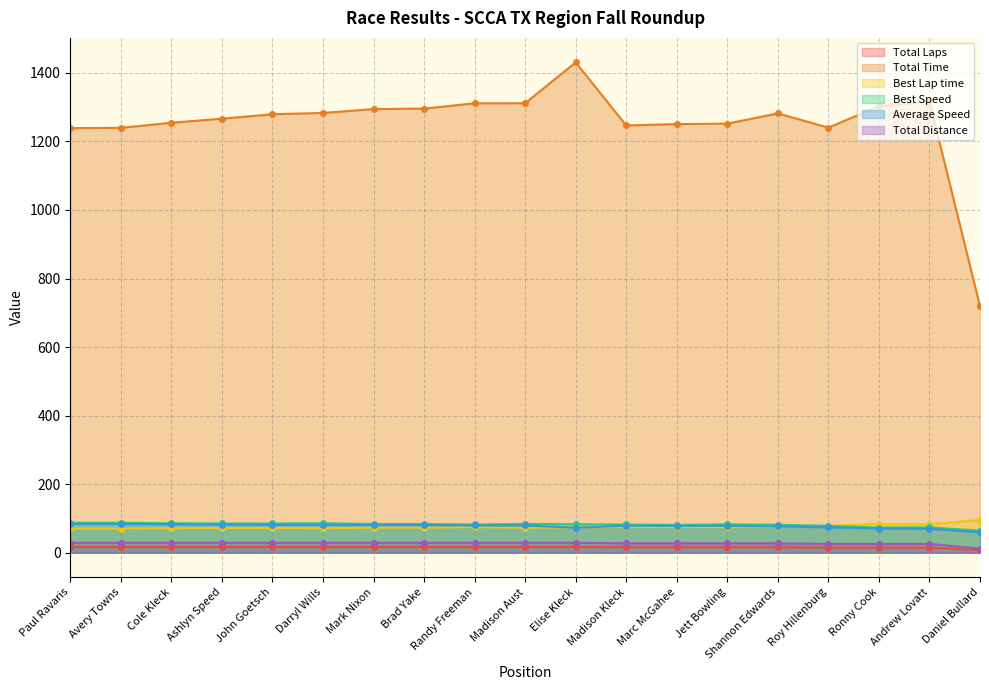

List the labels in order of Total Laps value, smallest first.

Daniel Bullard, Roy Hillenburg, Ronny Cook, Andrew Lovatt, Madison Kleck, Marc McGahee, Jett Bowling, Shannon Edwards, Paul Ravaris, Avery Towns, Cole Kleck, Ashlyn Speed, John Goetsch, Darryl Wills, Mark Nixon, Brad Yake, Randy Freeman, Madison Aust, Elise Kleck